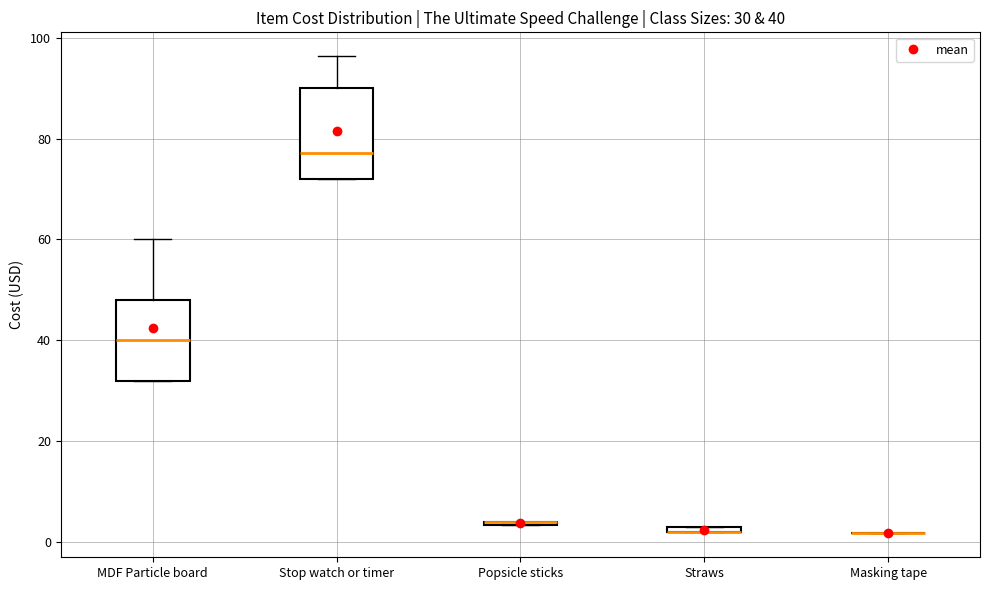

Comparing the boxes themselves (not the whiskers), which one is the tallest?

Stop watch or timer